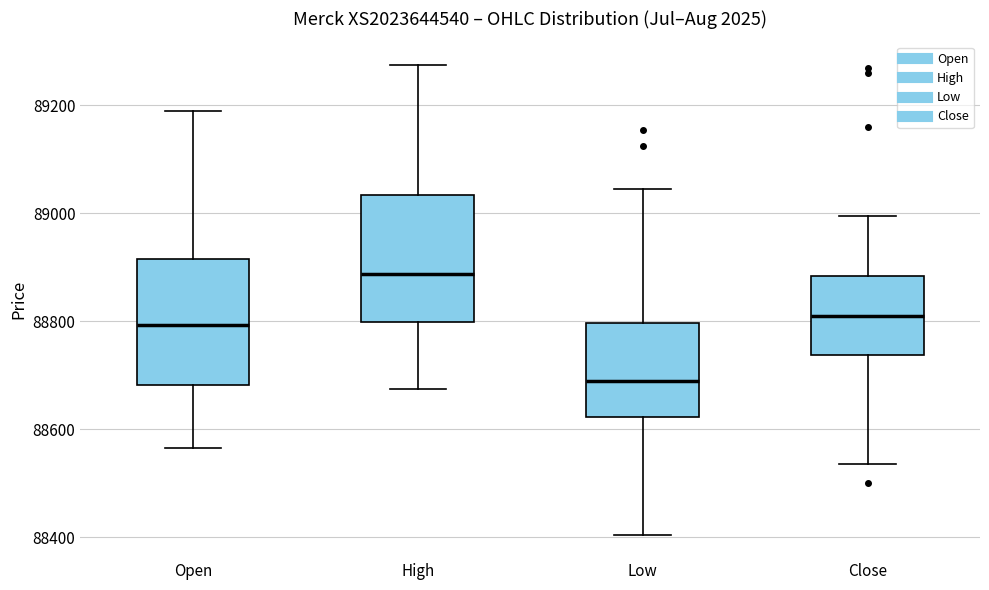

Where is the upper edge of the box for Close on the y-axis? The values are not printed on the chart, so give them approximately, as read against the axis.

88880